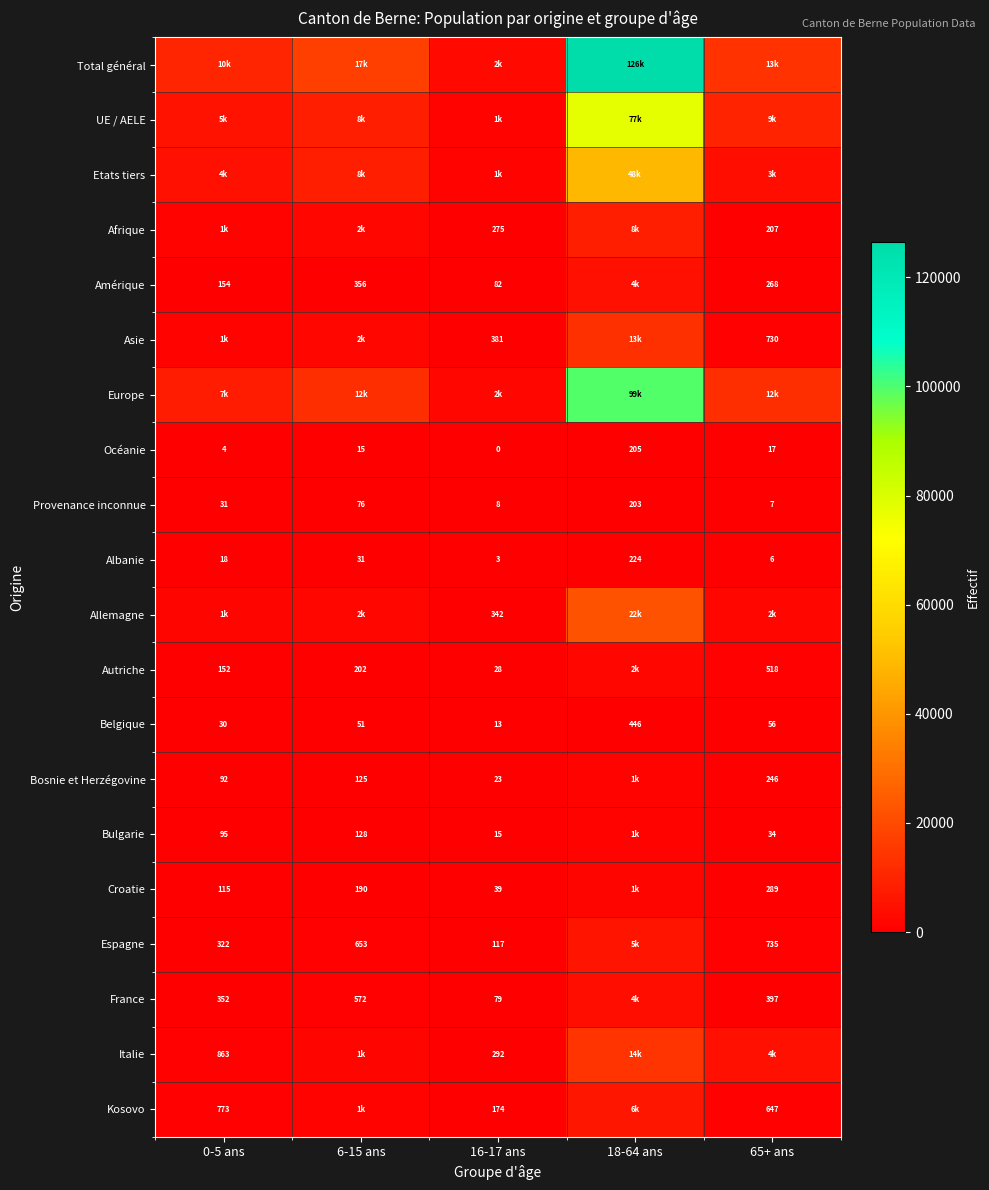

What is the sum of the Espagne values at 18-64 ans and 65+ ans?

6378